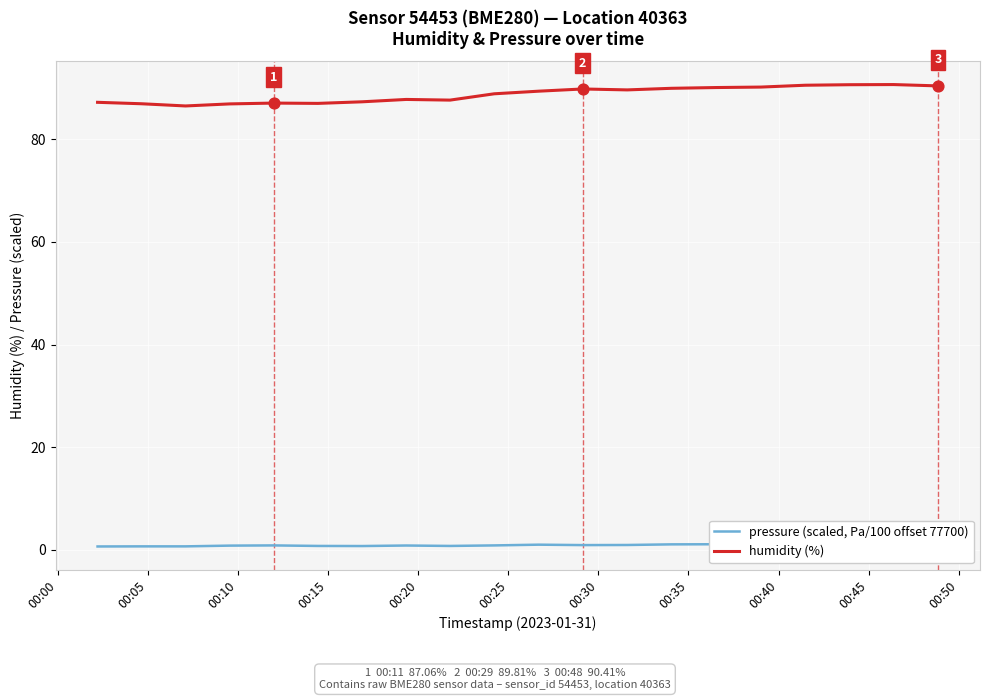

Is the value of pressure (scaled, Pa/100 offset 77700) at 00:00 greater than the value of humidity (%) at 00:00?

No